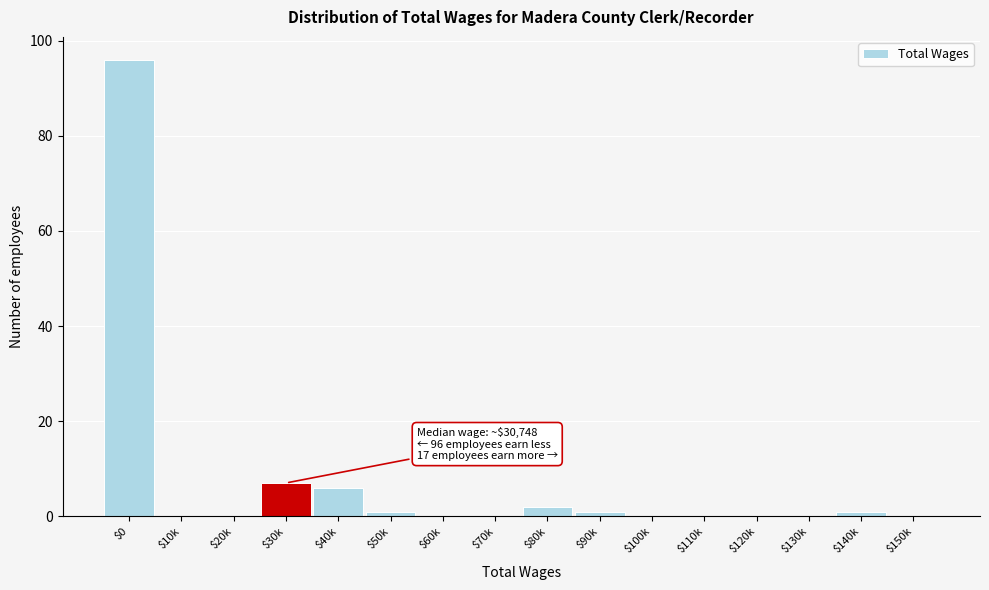

What is the sum of all values?

114